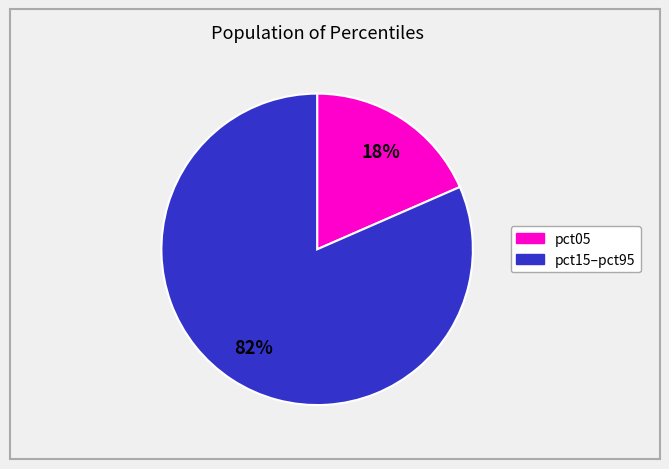

Does any single category account for the majority?

Yes